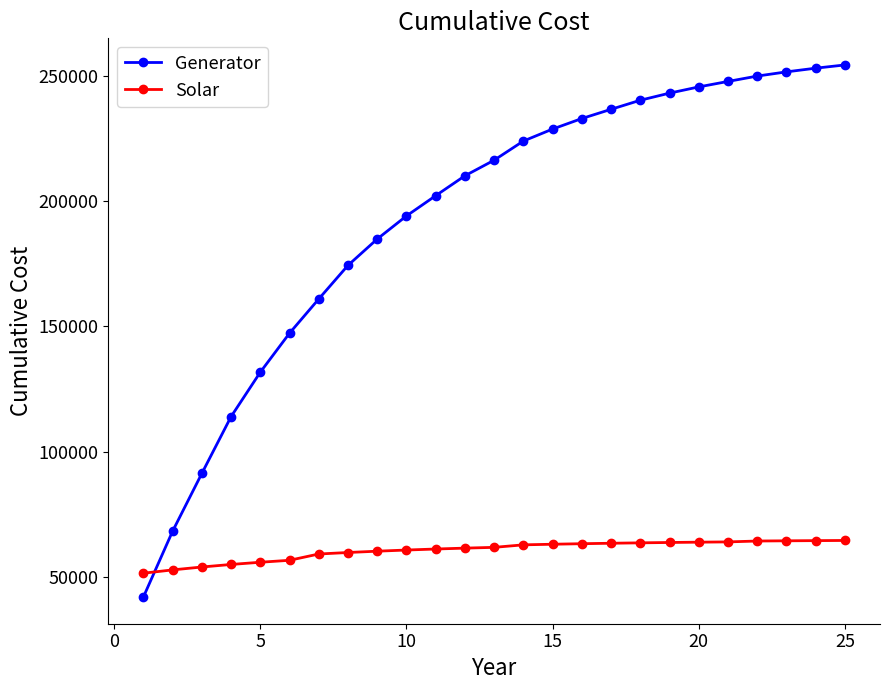

Rank the series by their maximum value, from lowest to highest.

Solar, Generator